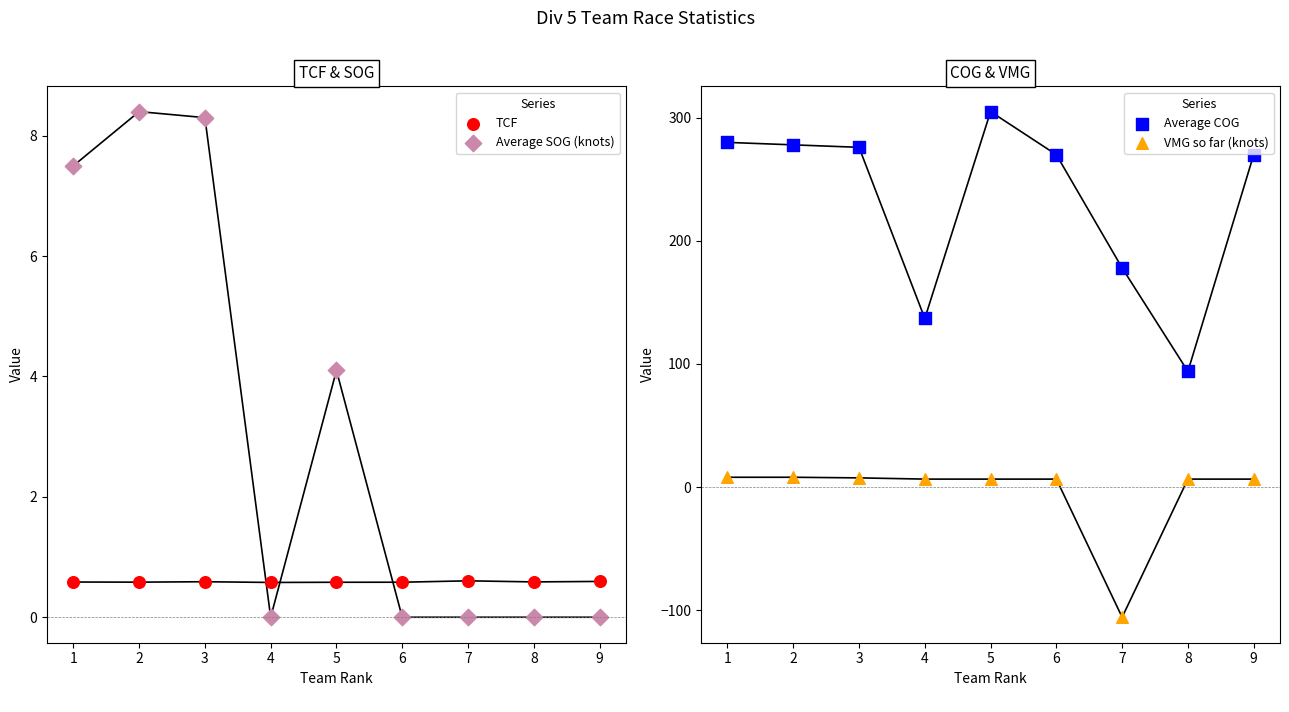

Which series contains the highest Y value?

Average COG